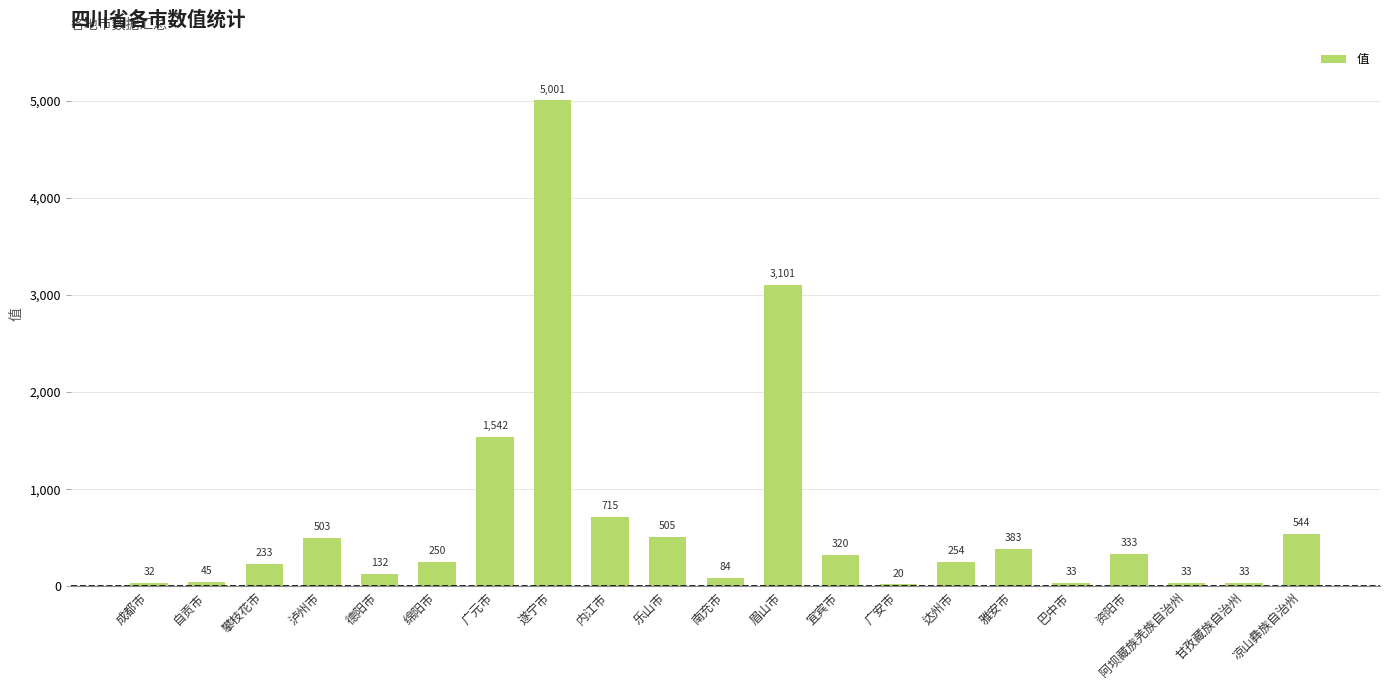

What is the minimum value shown in the chart?

20